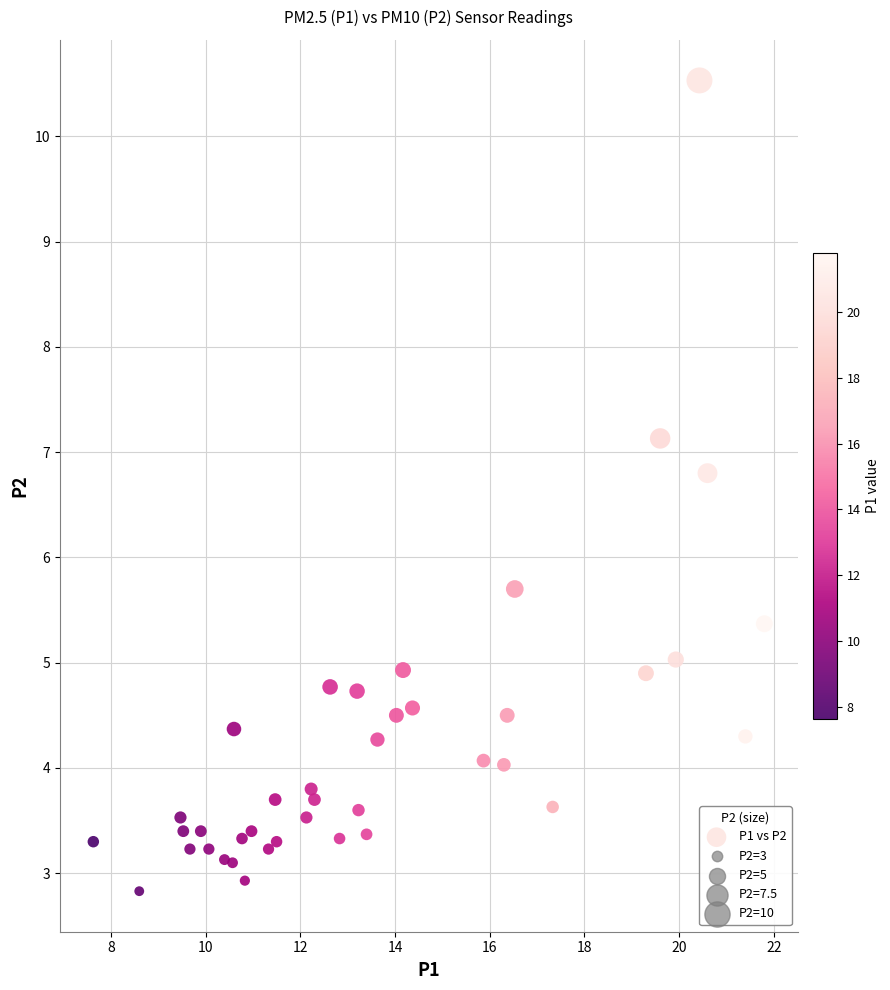

What is the range of Y values (max minus min)?

7.7